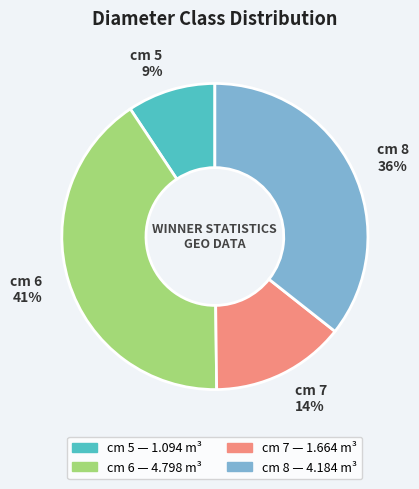

Which has a higher value, cm 6 or cm 5?

cm 6